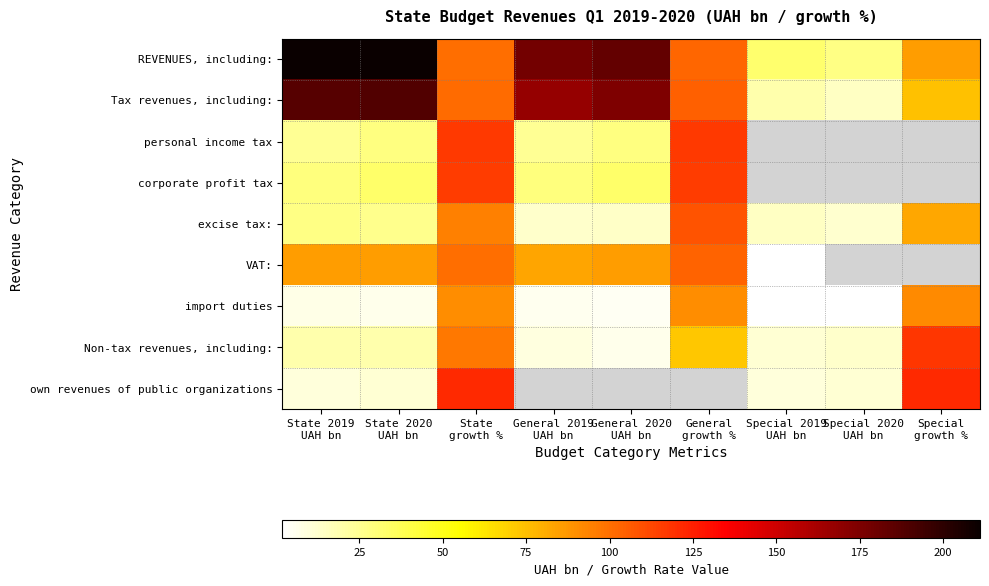

Is it true that corporate profit tax equals 33.5 at General 2020 UAH bn?

True